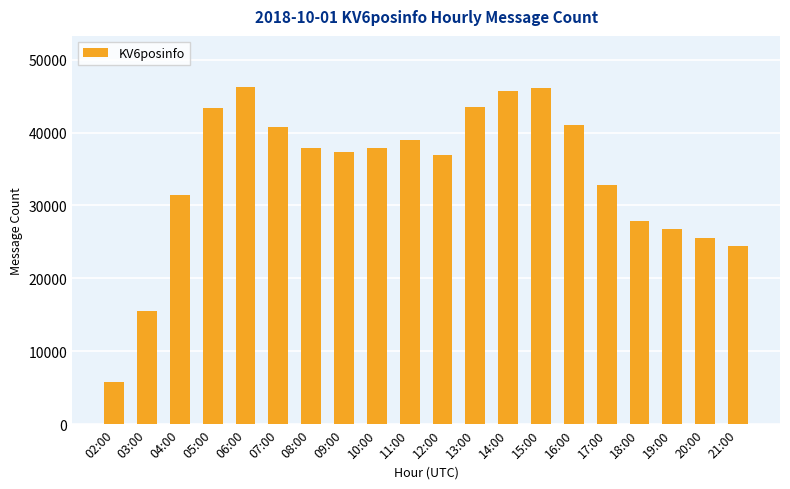

How many distinct data groups are displayed?

1